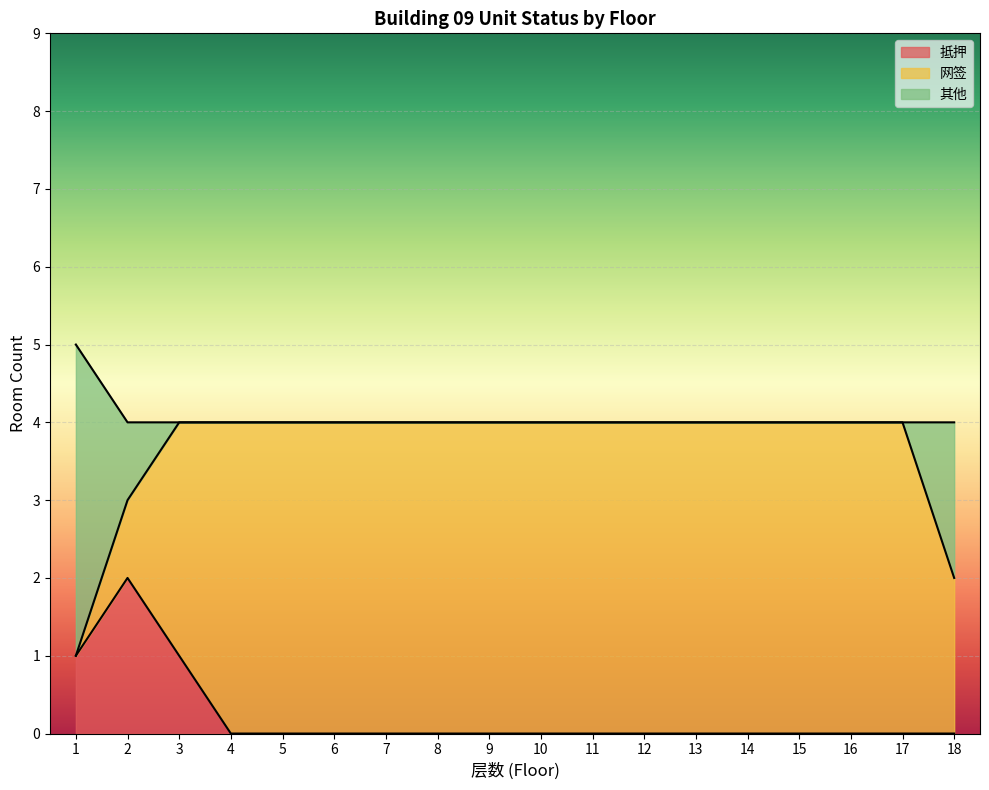

True or false: 抵押 and 其他 intersect in this chart.

False